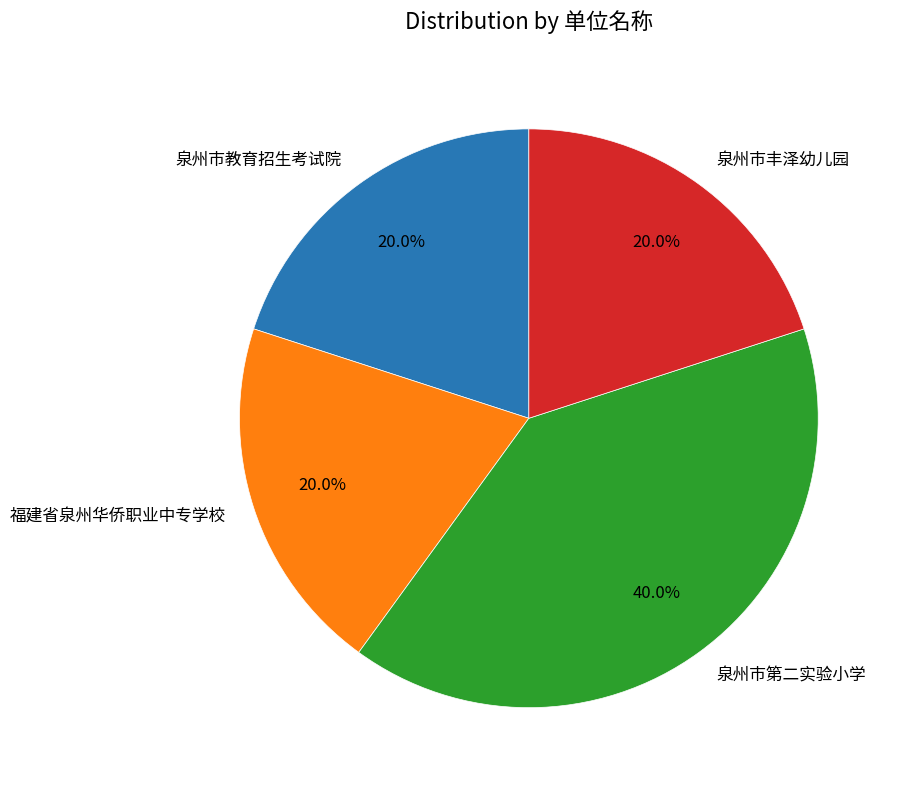

Is 福建省泉州华侨职业中专学校 the majority of the pie?

No